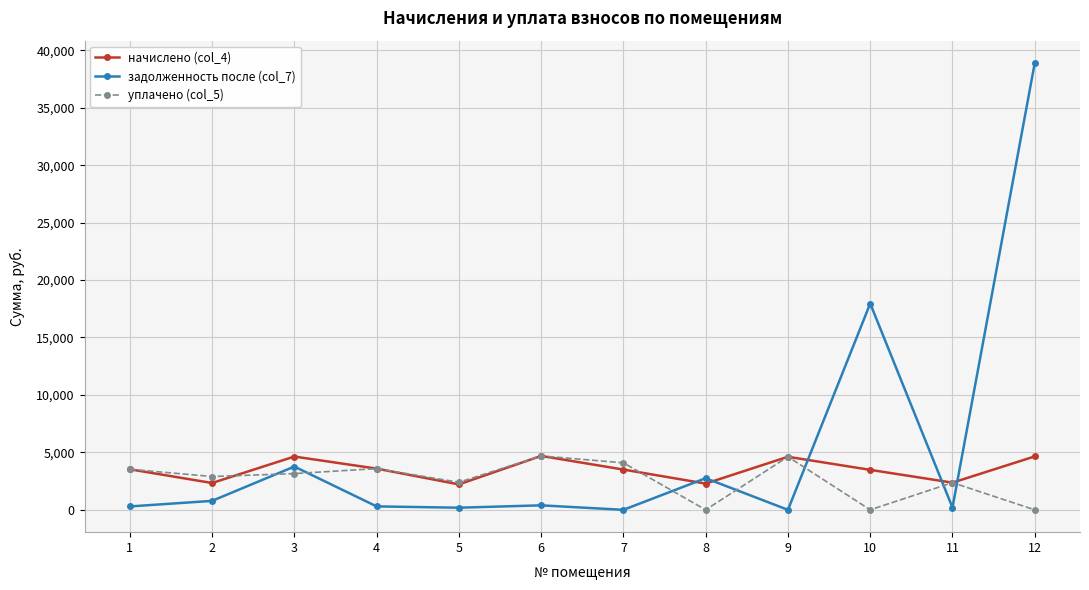

Between 3 and 8, which series saw the biggest shift?

уплачено (col_5)